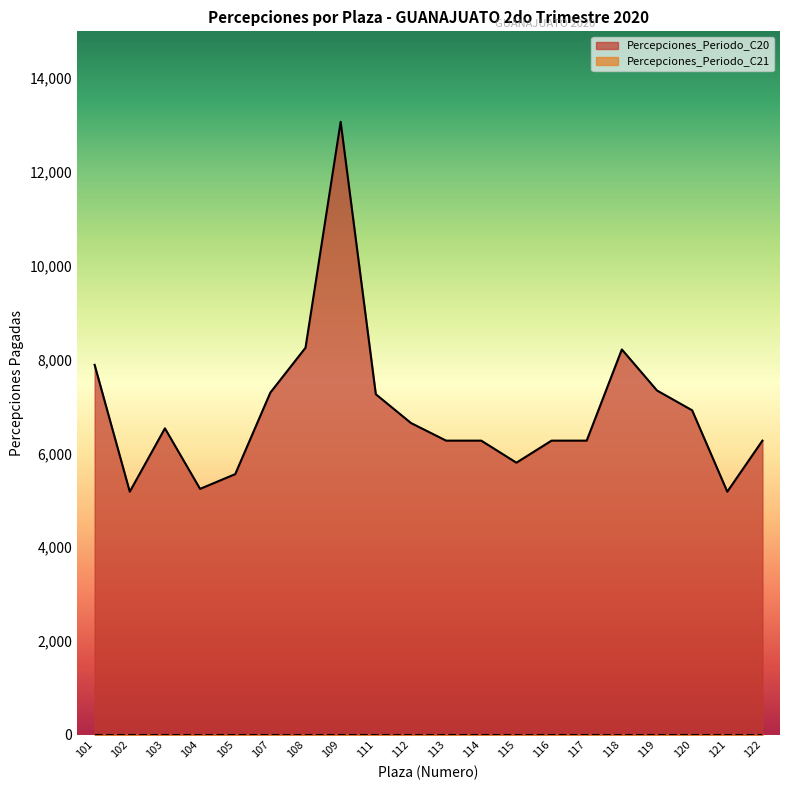

Approximately how many times larger is the value at 117 compared to 111?

0.9